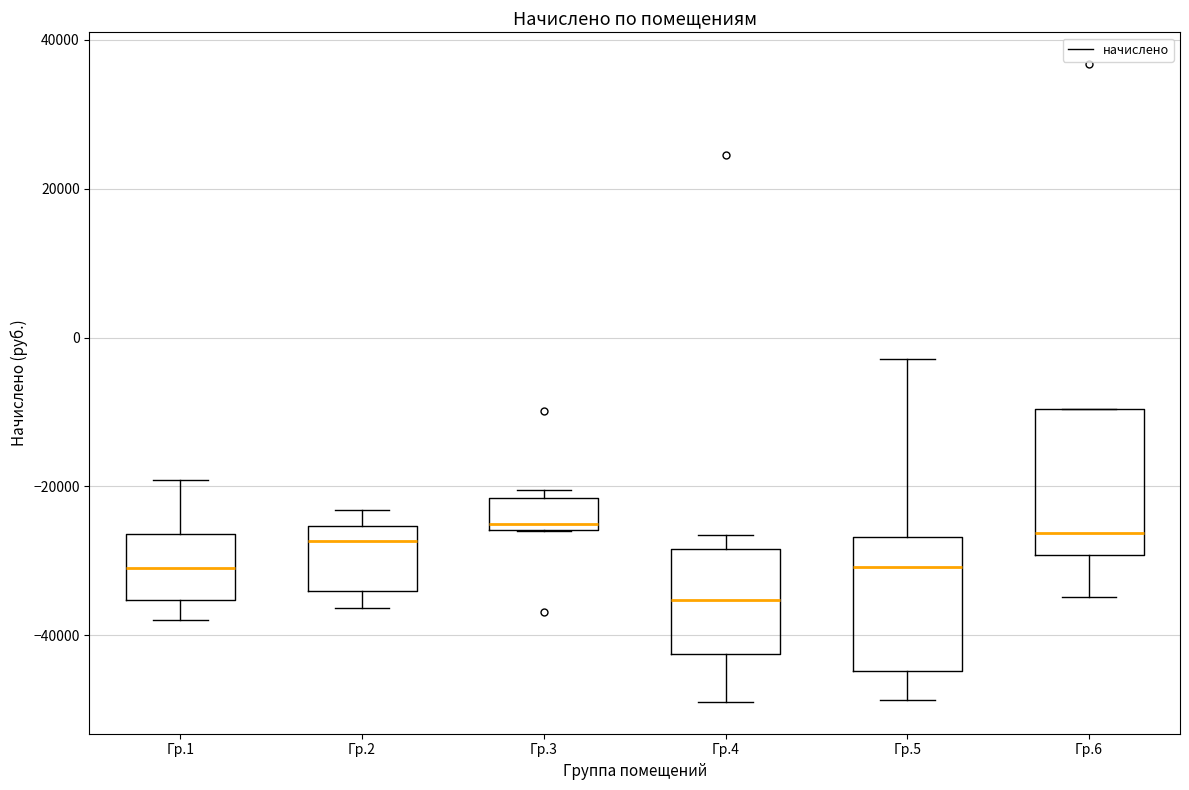

Where does the lower whisker of the box for Гр.1 end on the y-axis? The values are not printed on the chart, so give them approximately, as read against the axis.

-38000